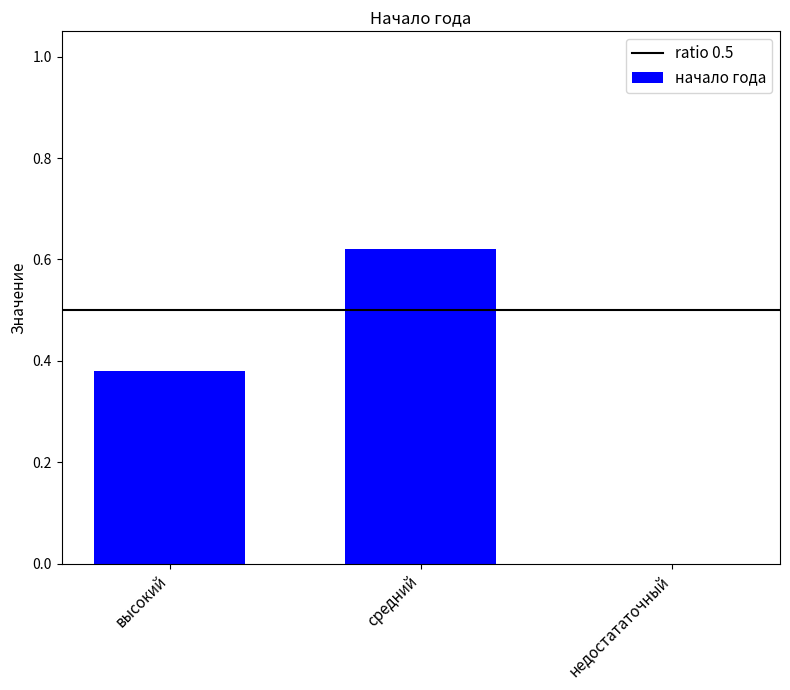

How many categories are shown in the chart?

3